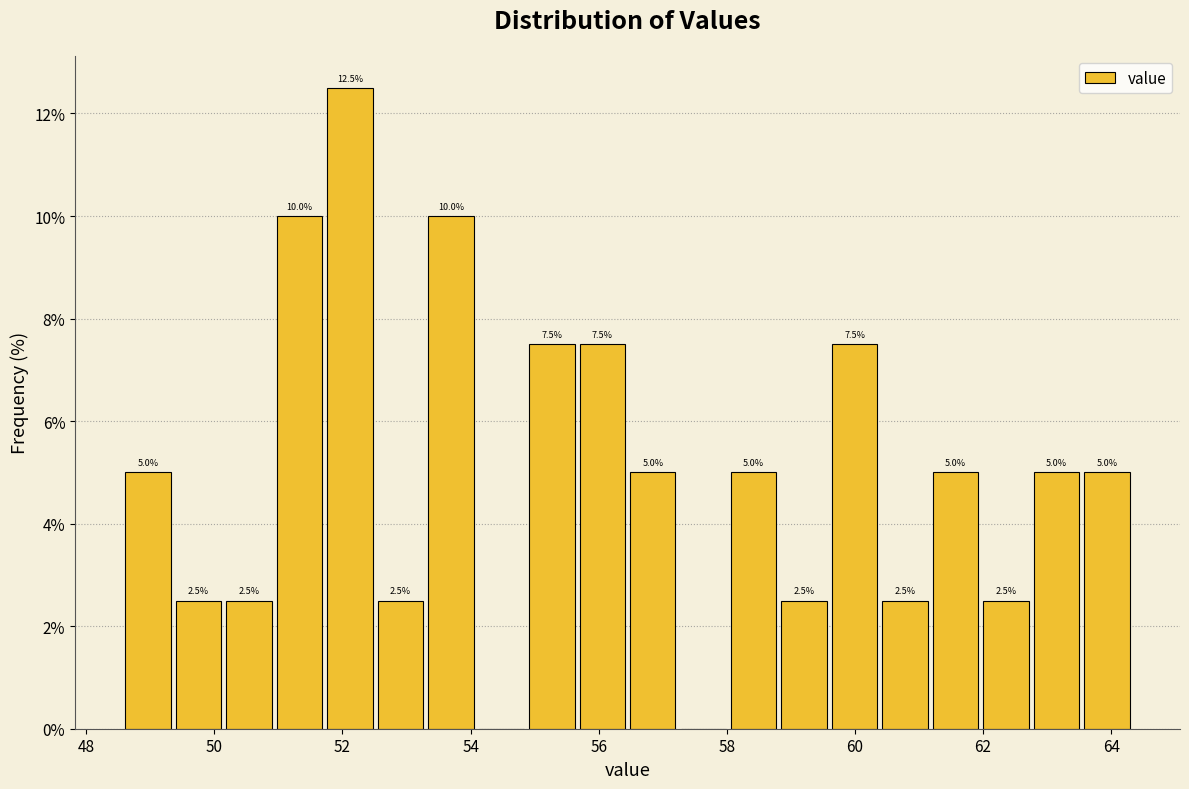

Read against the x-axis, roughly where is the centre of the tallest bar?

52.2